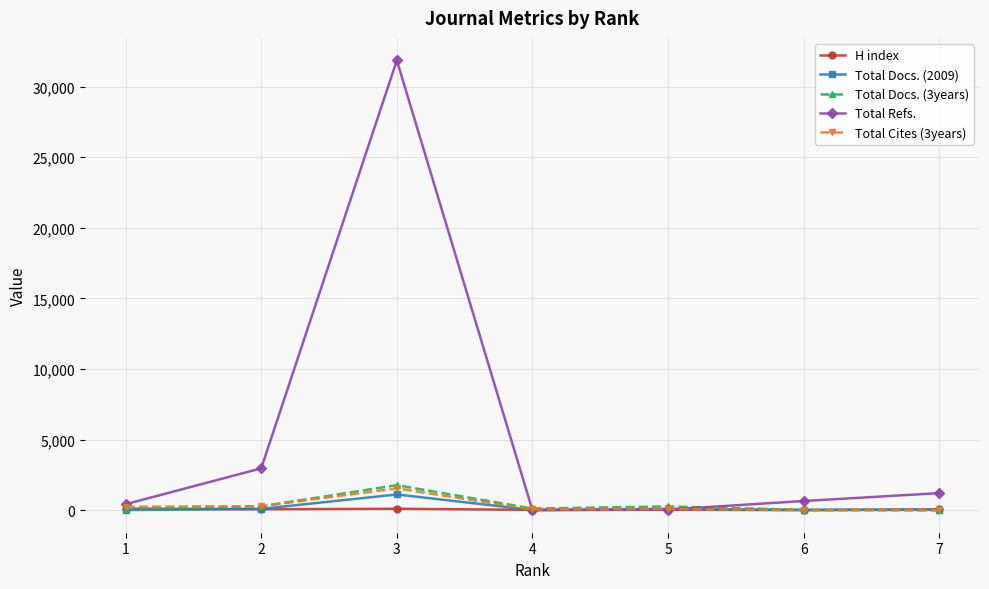

Where does the Total Cites (3years) series first go above 88?

1